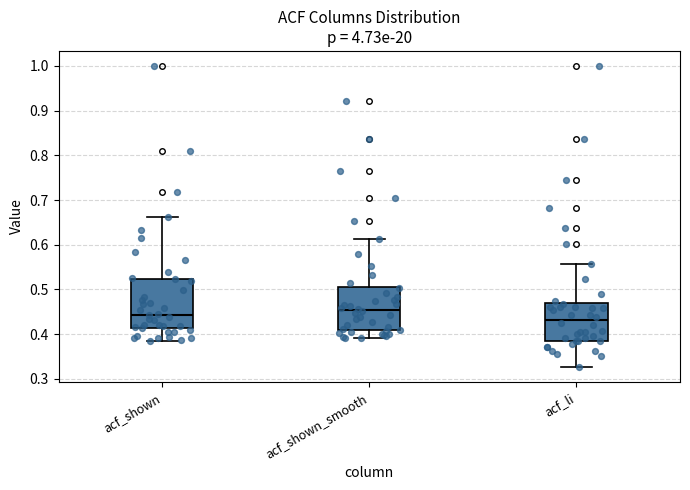

Reading left to right, read every box against the y-axis: the position of its median line, the range the box covers, and the ends of its whiskers. The values are not printed on the chart, so give them approximately, as read against the axis.

acf_shown: median 0.44, box 0.41 to 0.52, whiskers 0.38 to 0.66
acf_shown_smooth: median 0.45, box 0.41 to 0.51, whiskers 0.39 to 0.61
acf_li: median 0.43, box 0.38 to 0.47, whiskers 0.33 to 0.56